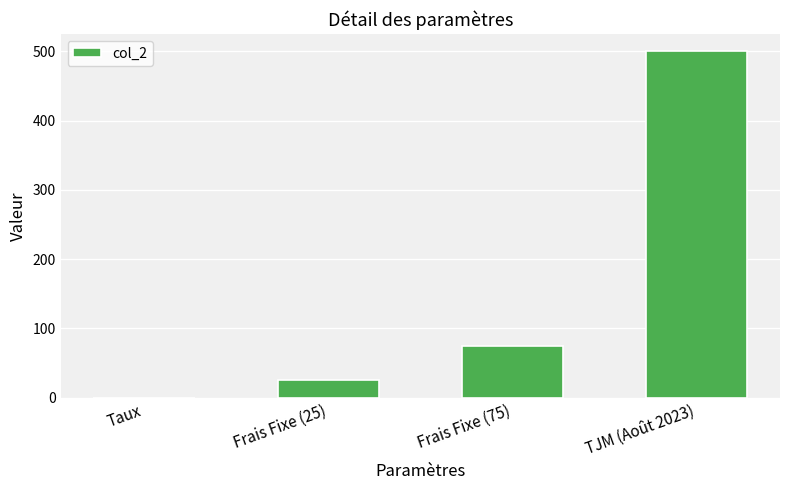

Approximately how many times larger is the value at TJM (Août 2023) compared to Frais Fixe (75)?

6.7